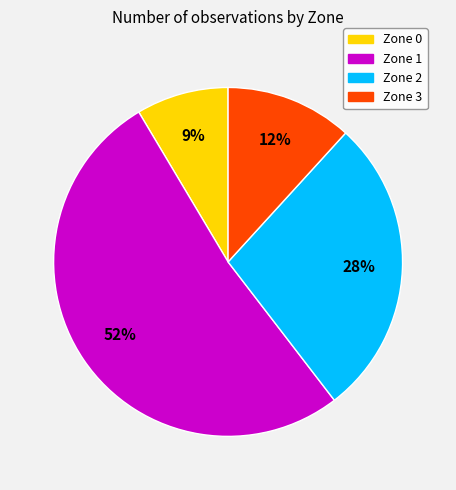

What is the majority slice?

Zone 1